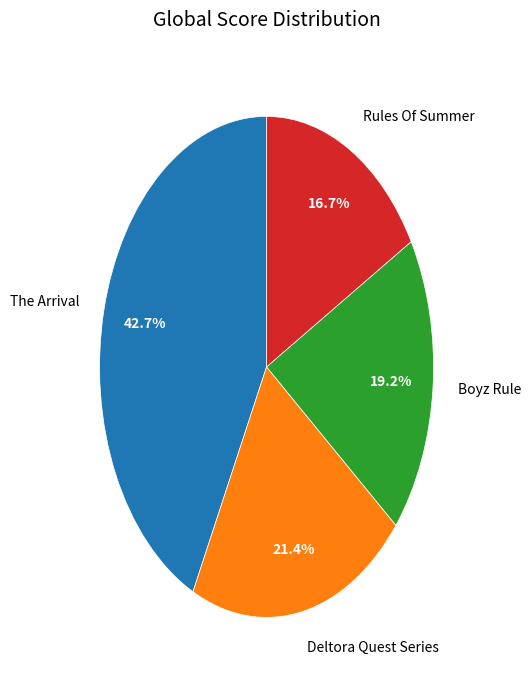

Approximately how many times larger is the value at The Arrival compared to Boyz Rule?

2.2